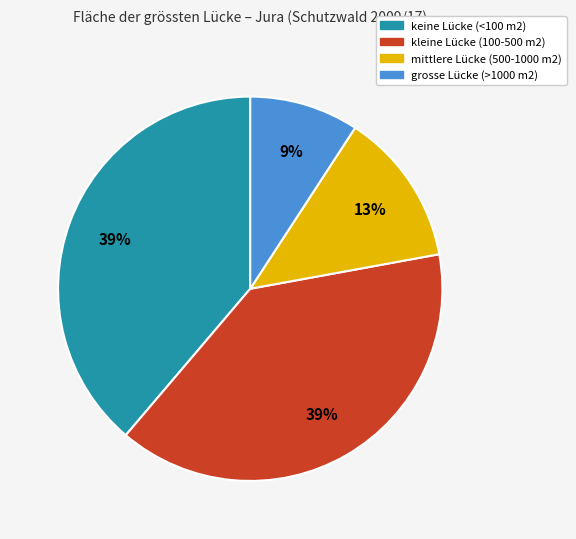

Which category has the smallest portion of the pie?

grosse Lücke (>1000 m2)